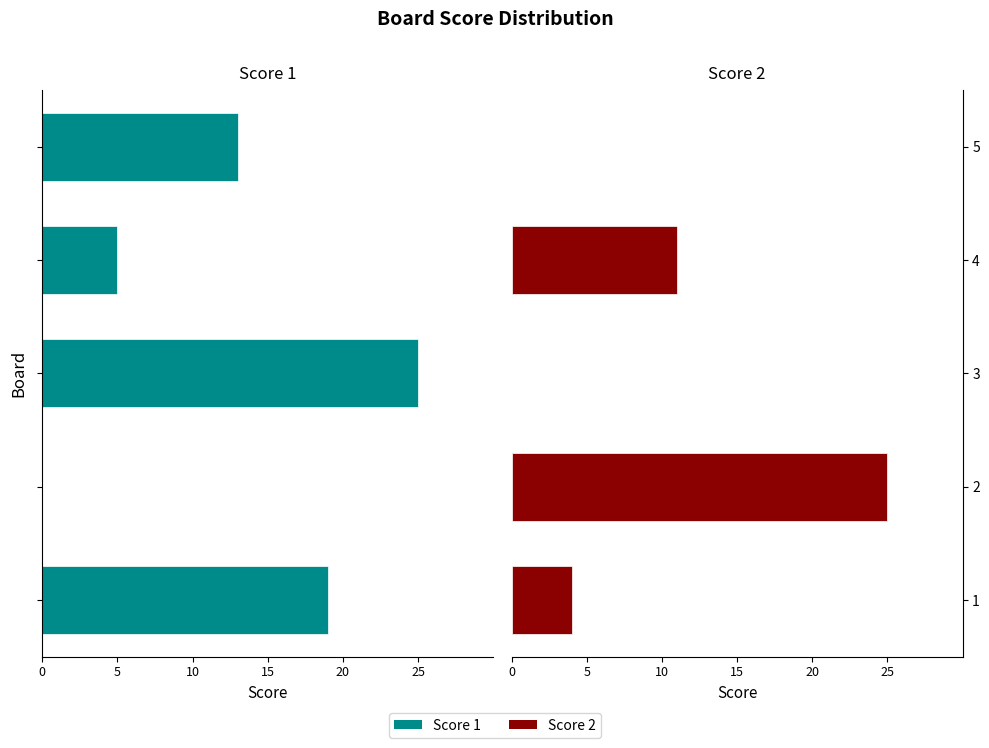

What is the difference between the highest and lowest values at 2?

25